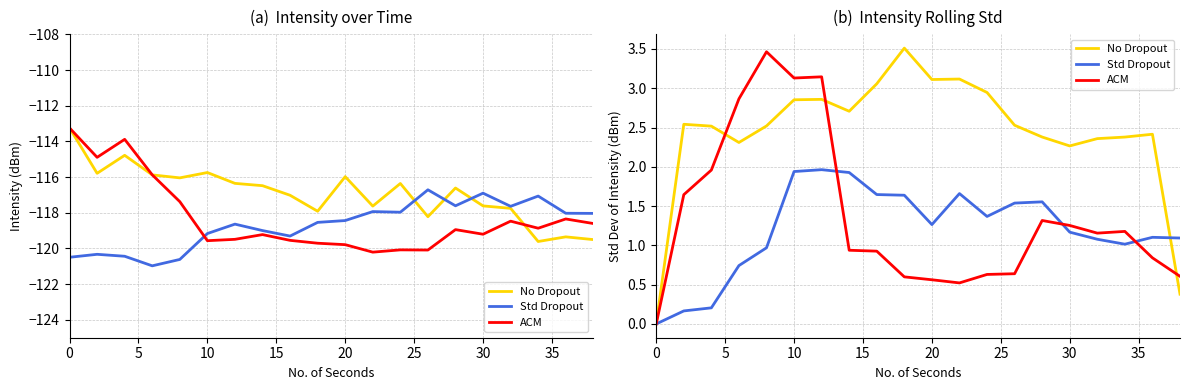

How many values in the Std Dropout series exceed 1?

15